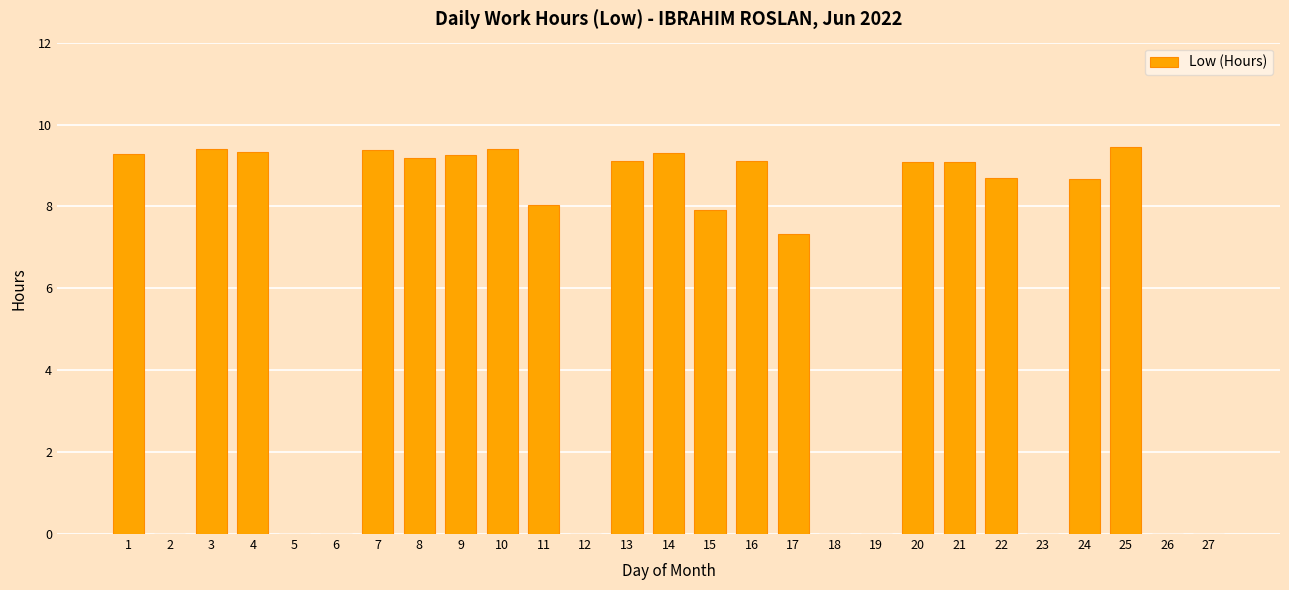

What is the sum of the values at 16 and 11?

17.1